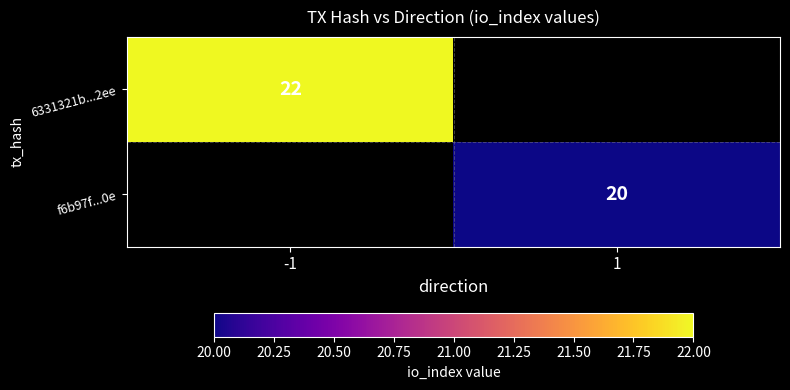

True or false: f6b97f...0e has a value of 4.3 at 1.

False